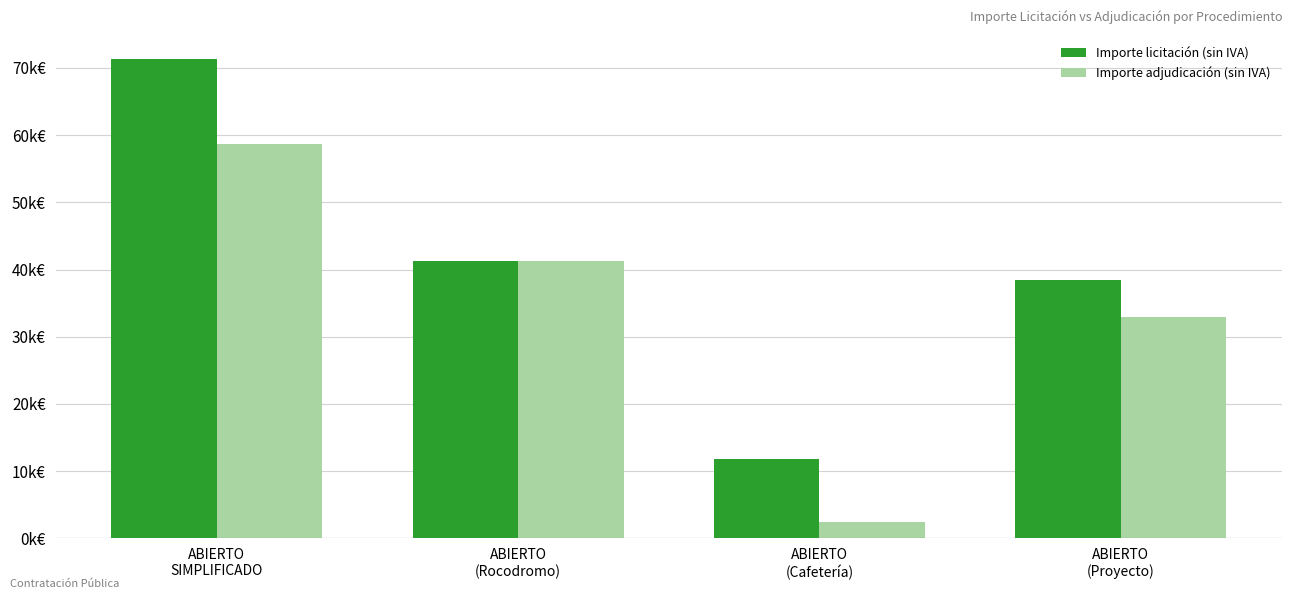

Are the bars horizontal?

No